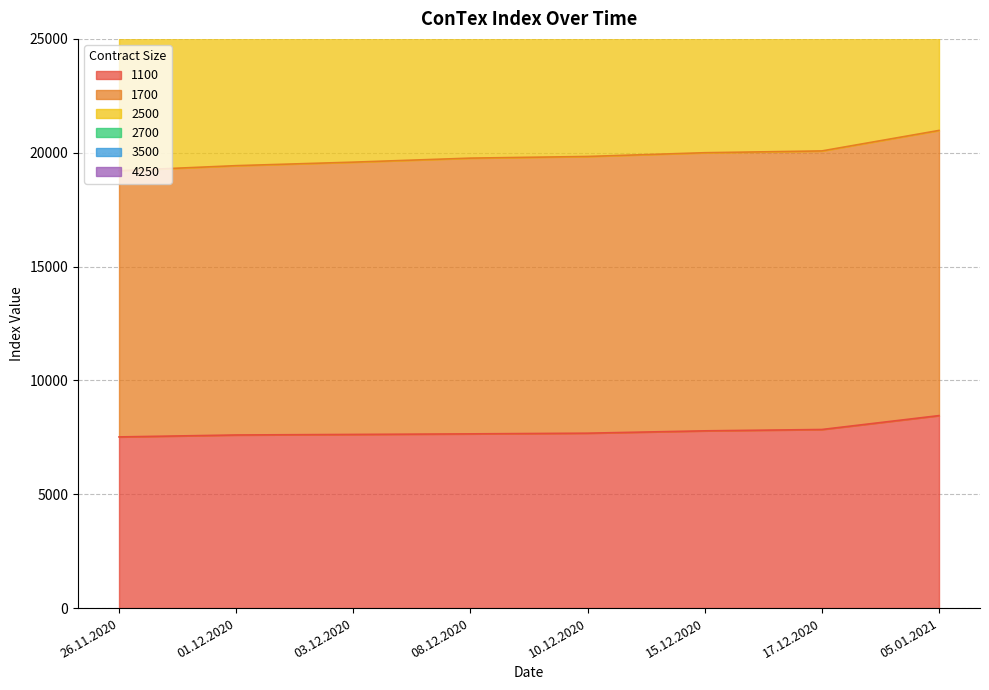

True or false: 1100 has a value of 7844 at 17.12.2020.

True